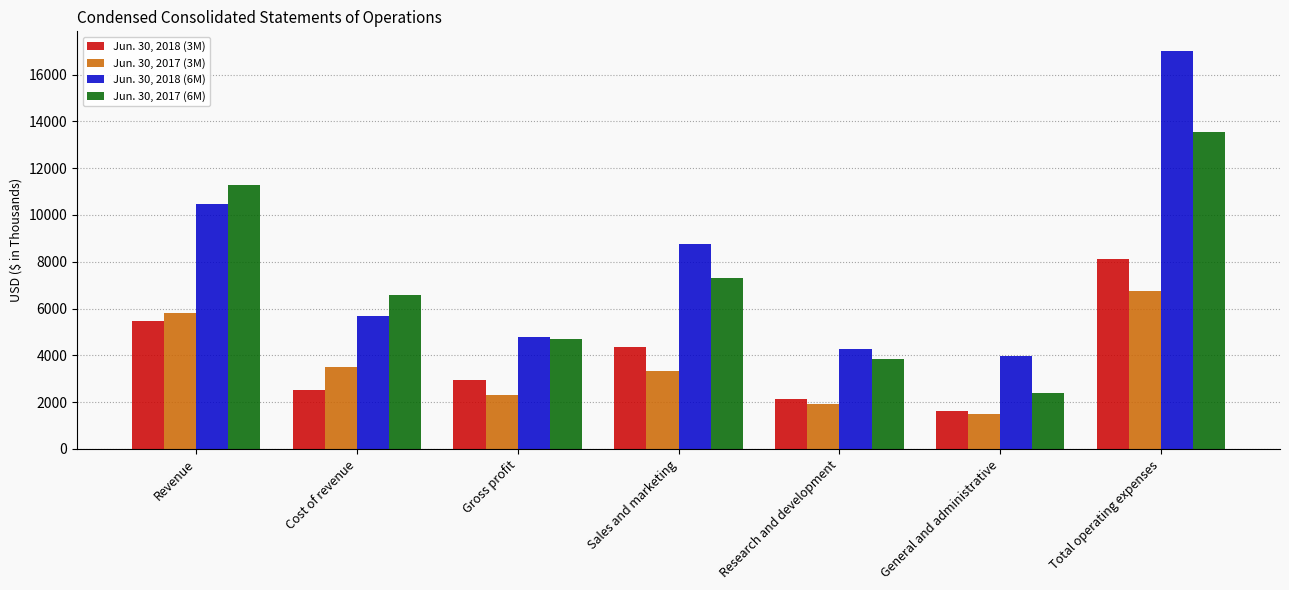

Between Cost of revenue and Sales and marketing, which series saw the biggest shift?

Jun. 30, 2018 (6M)